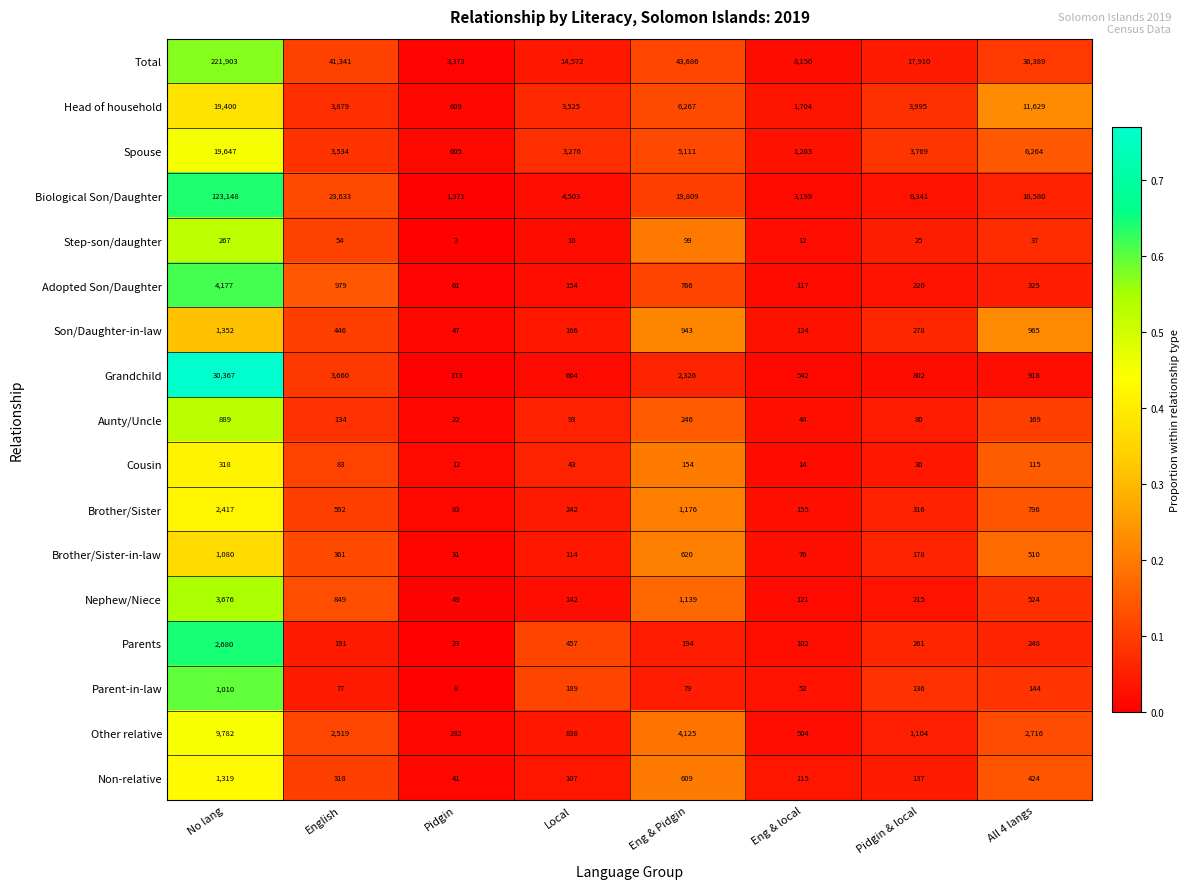

Where does the Non-relative series first go above 318?

No lang